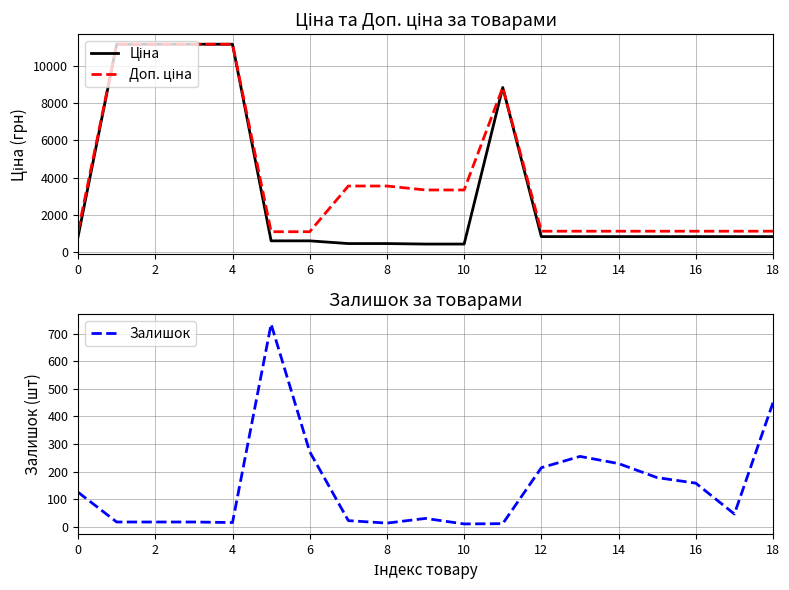

How many values in the Залишок series exceed 46?

9